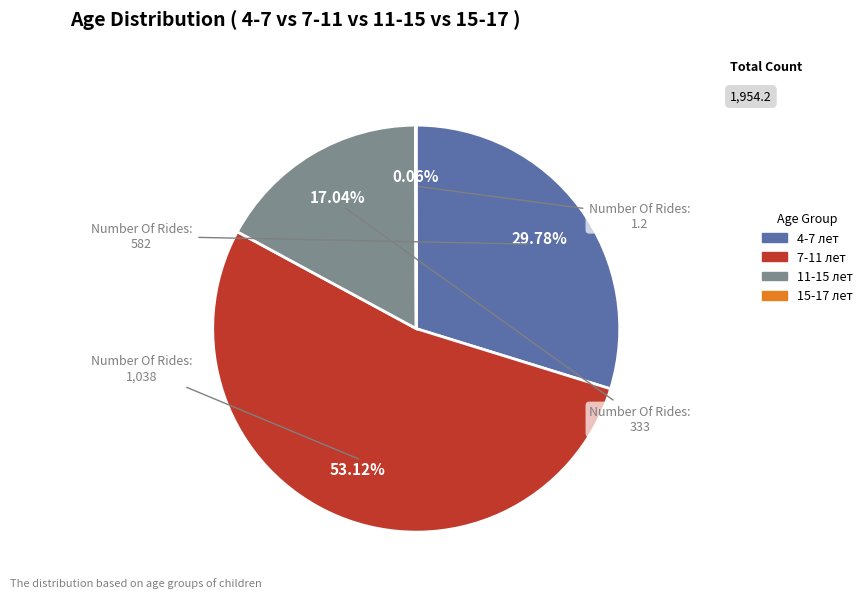

What is the ratio of the value at 7-11 лет to the value at 11-15 лет?

3.1